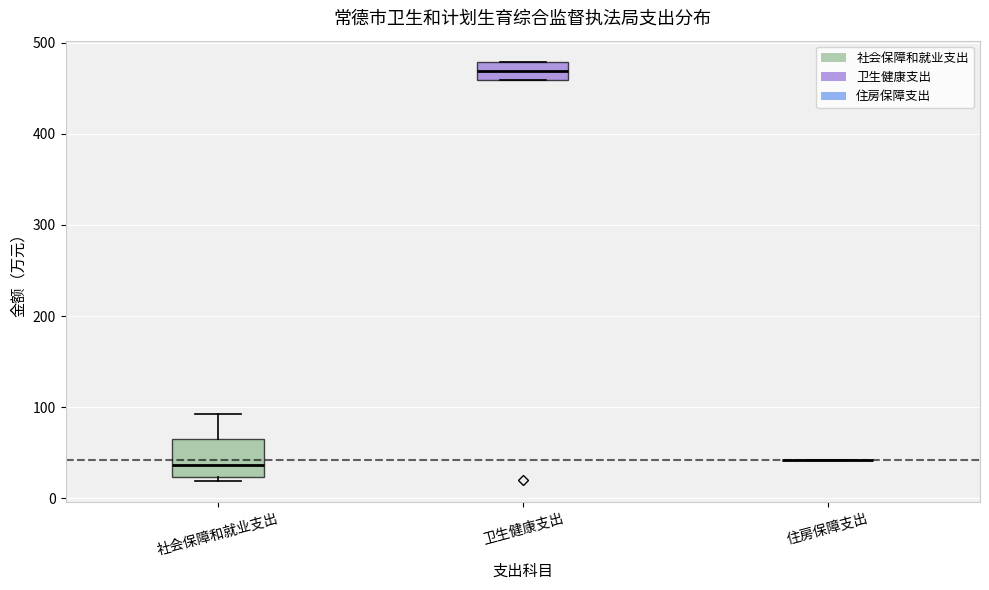

Comparing the boxes themselves (not the whiskers), which one is the tallest?

社会保障和就业支出